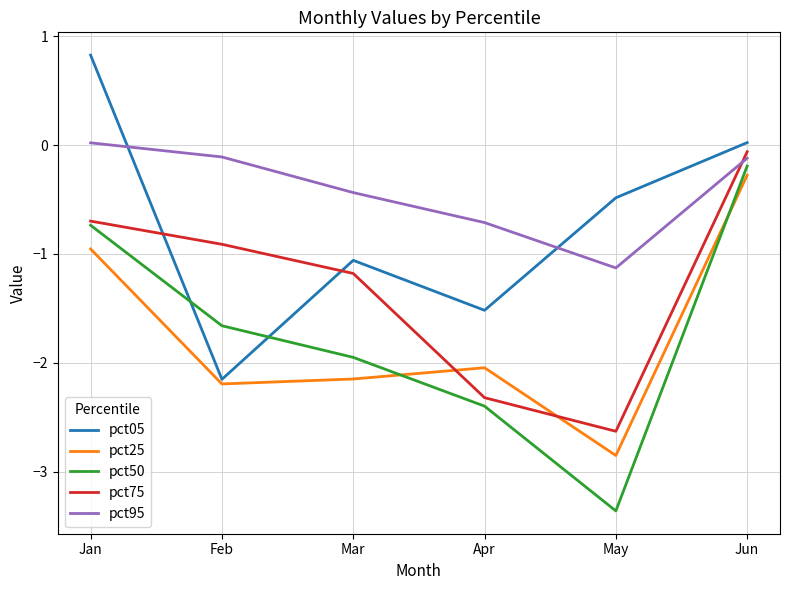

What are all the series names shown in the legend?

pct05, pct25, pct50, pct75, pct95